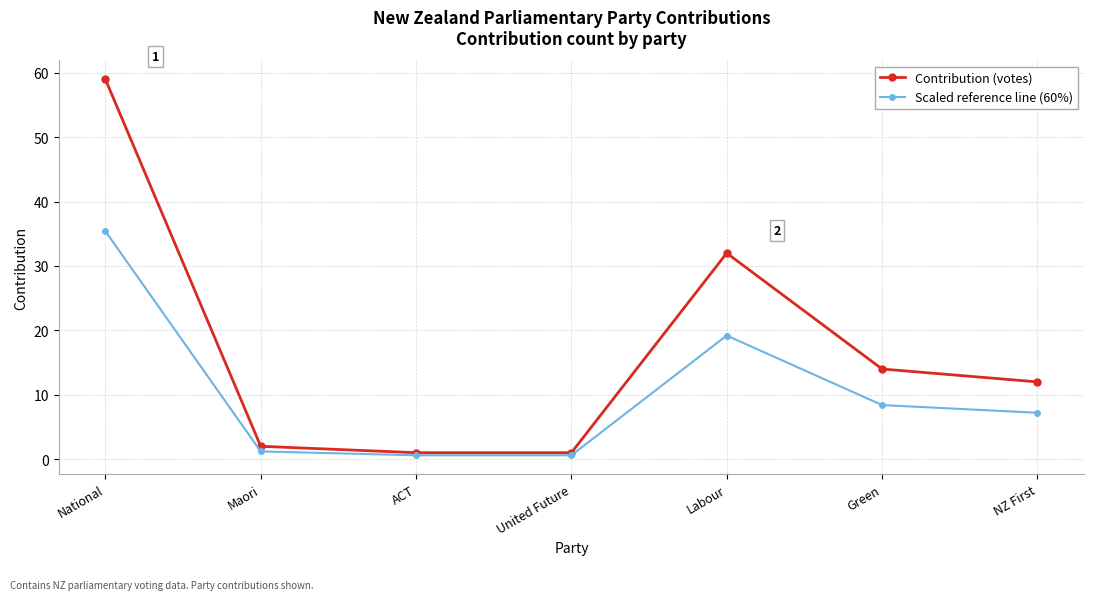

What is the sum of the Contribution (votes) values at National and Green?

73.0